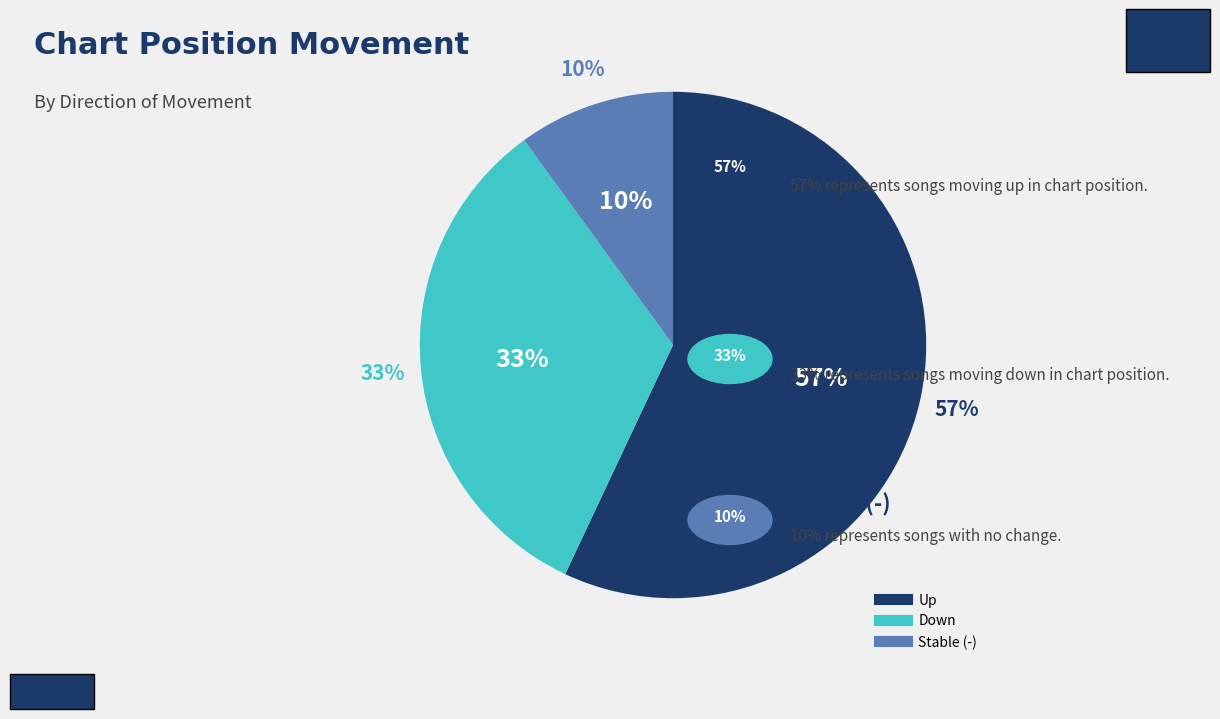

What is the smallest slice in the pie chart?

-